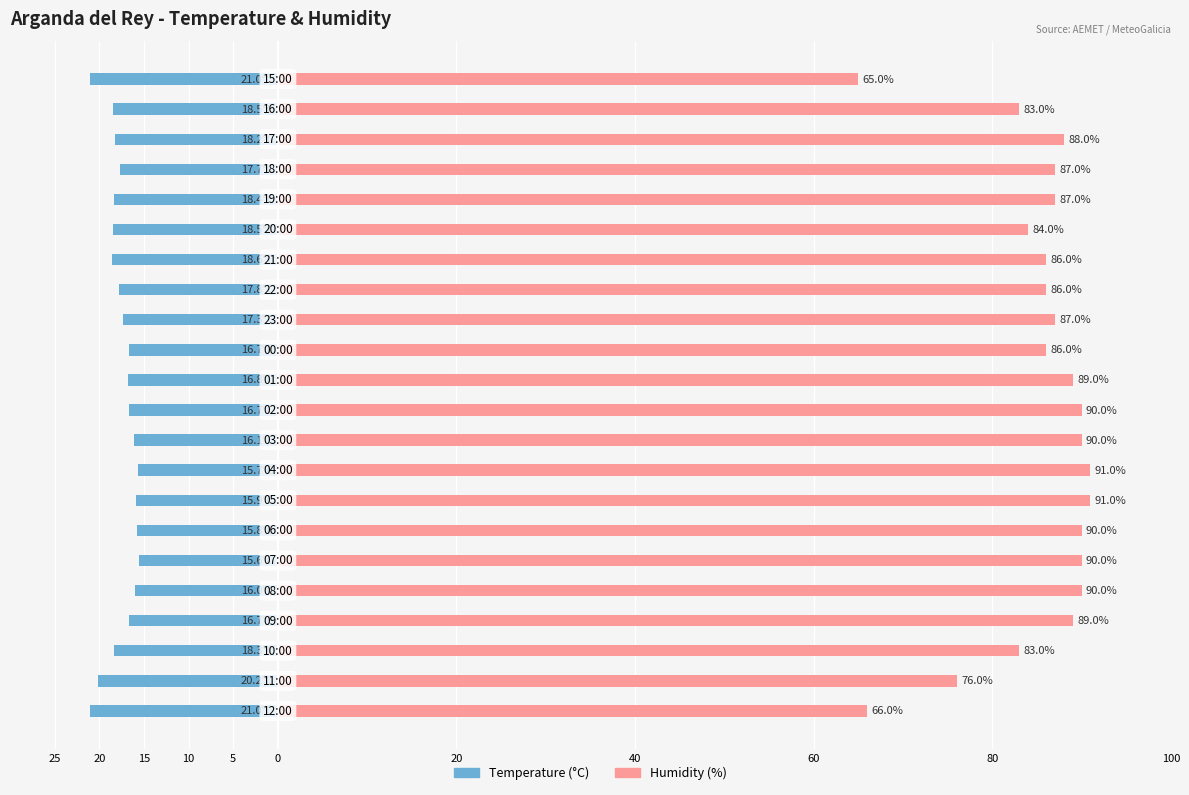

Is the value of Humidity (%) at 15 greater than the value of Temperature (°C) at 60?

Yes